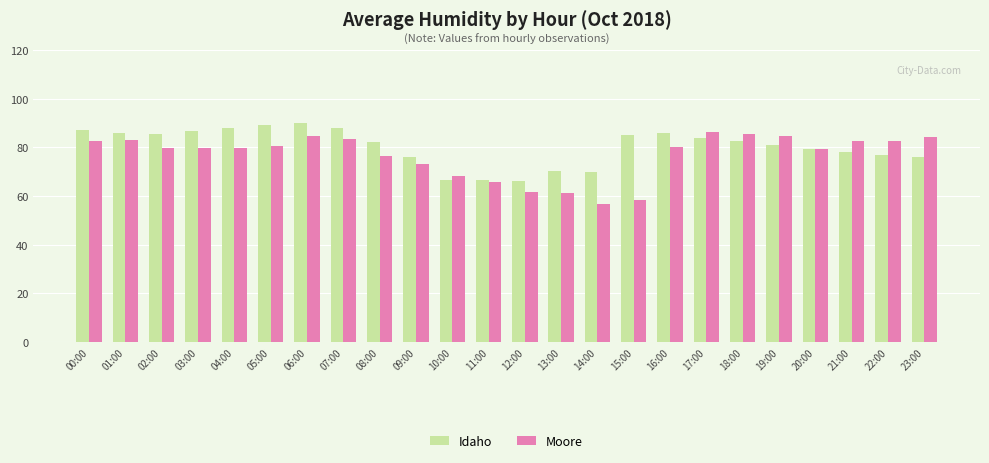

How many bars are there in total?

48